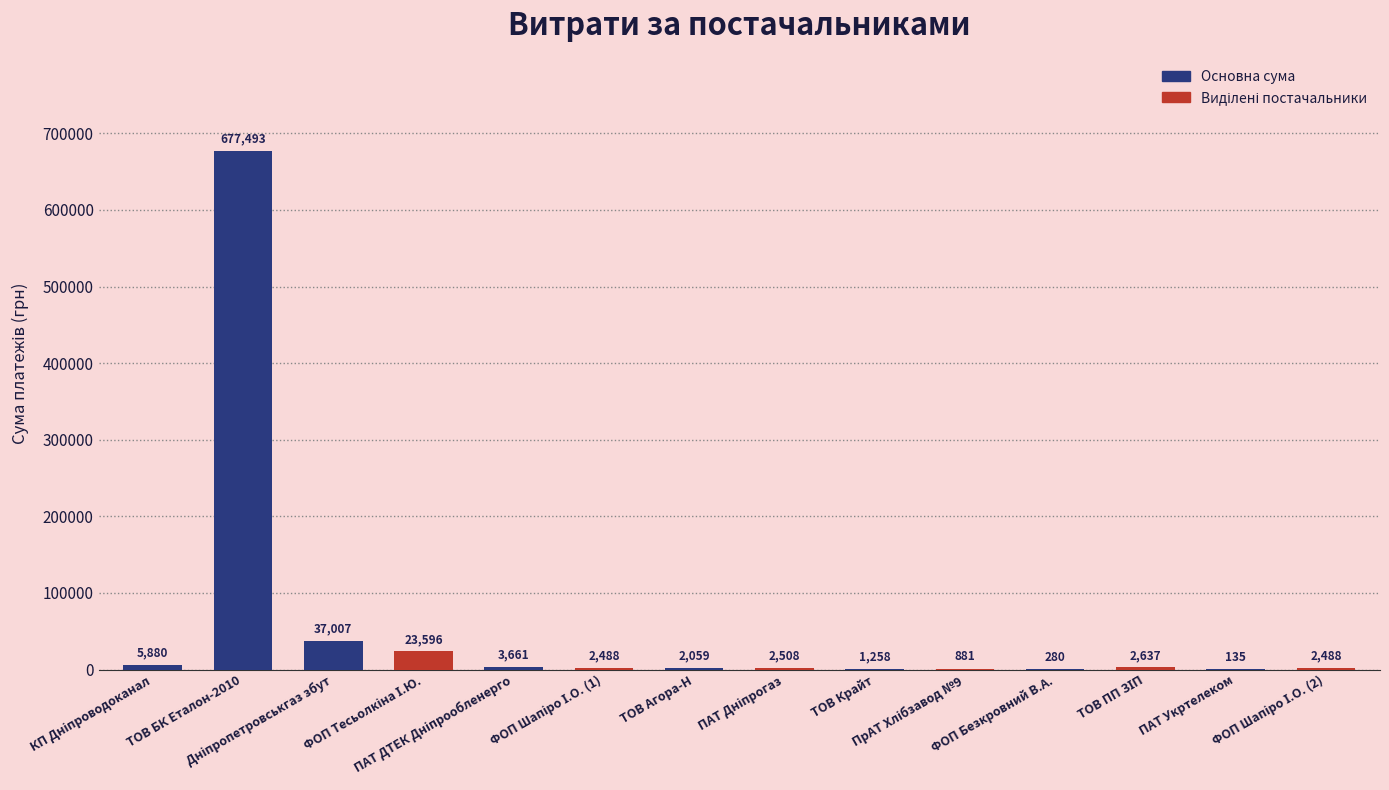

Where does the data first go above 2508?

КП Дніпроводоканал